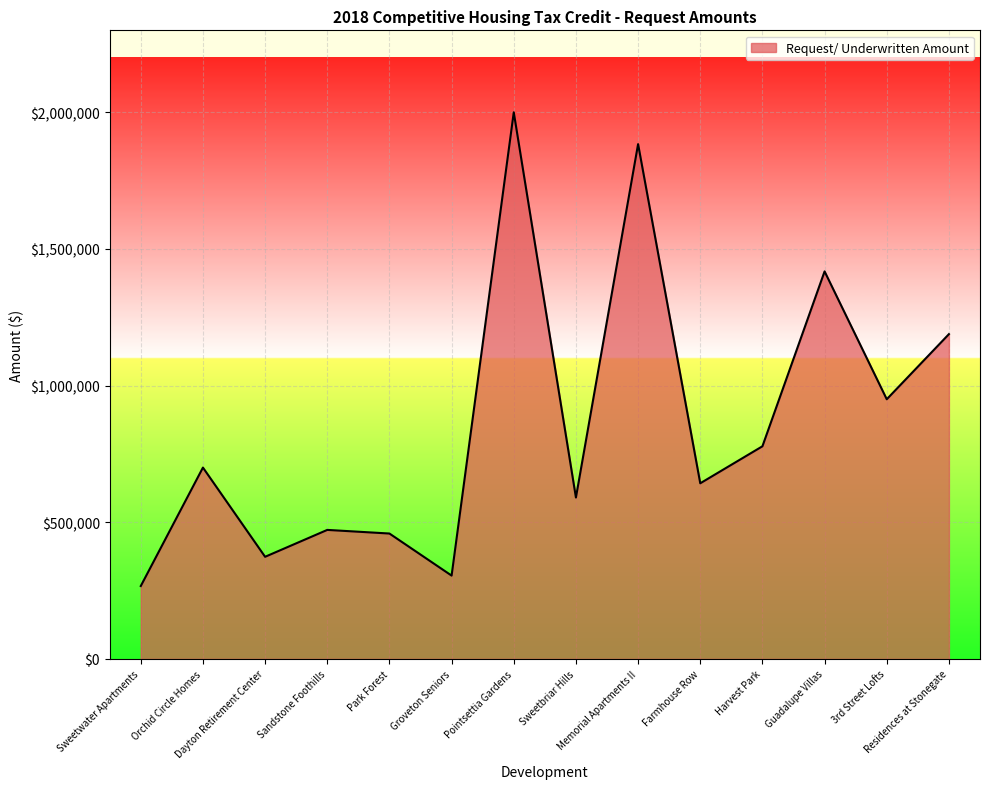

Which category has the lowest value across all series?

Sweetwater Apartments